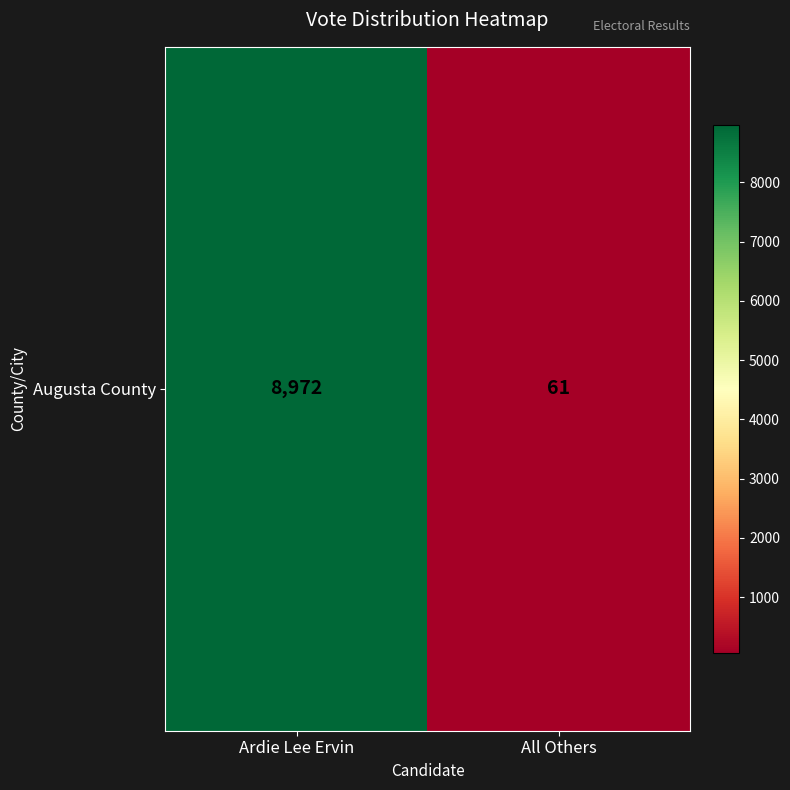

Which has a higher value, Ardie Lee Ervin or All Others?

Ardie Lee Ervin